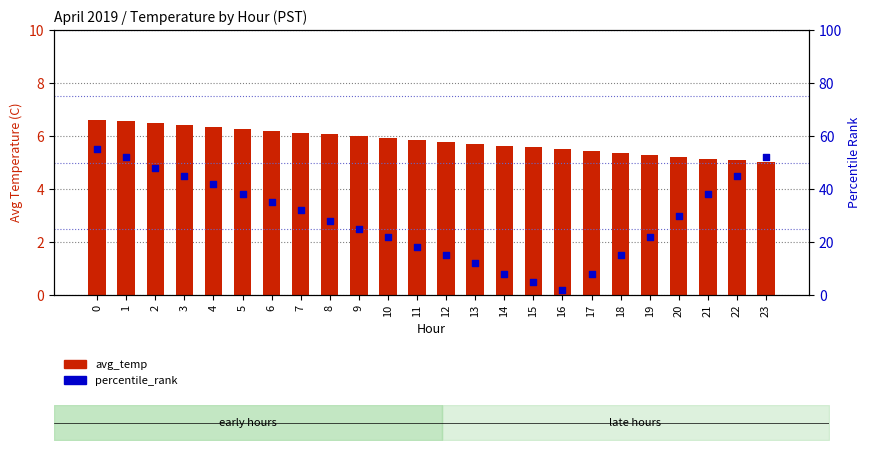

What are all the series names shown in the legend?

avg_temp, percentile_rank